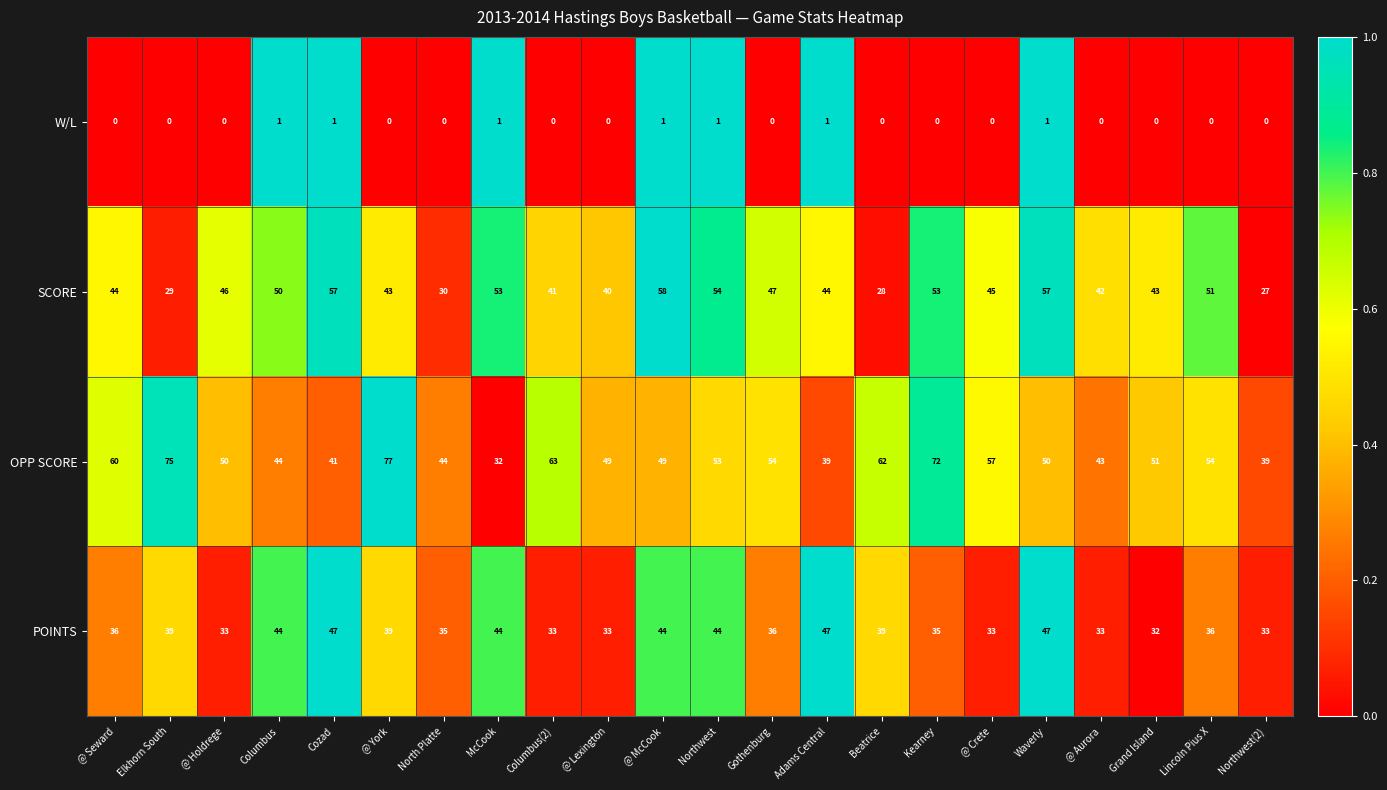

What is the spread (max minus min) of values at Adams Central?

46